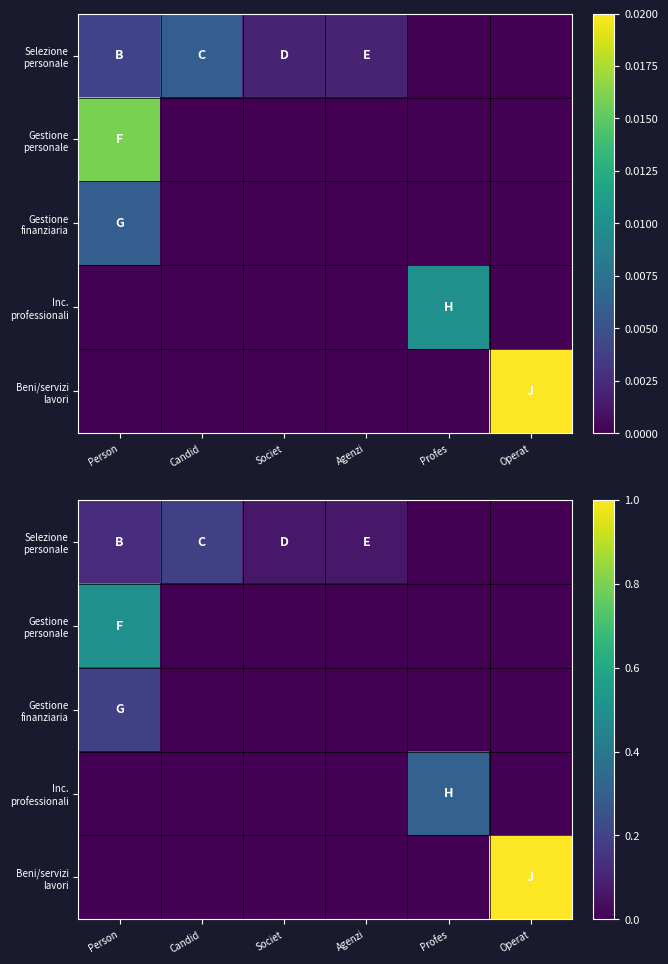

Rank the series at Societ from highest to lowest value.

Selezione personale, Gestione personale, Gestione finanziaria, Inc. professionali, Beni/servizi lavori